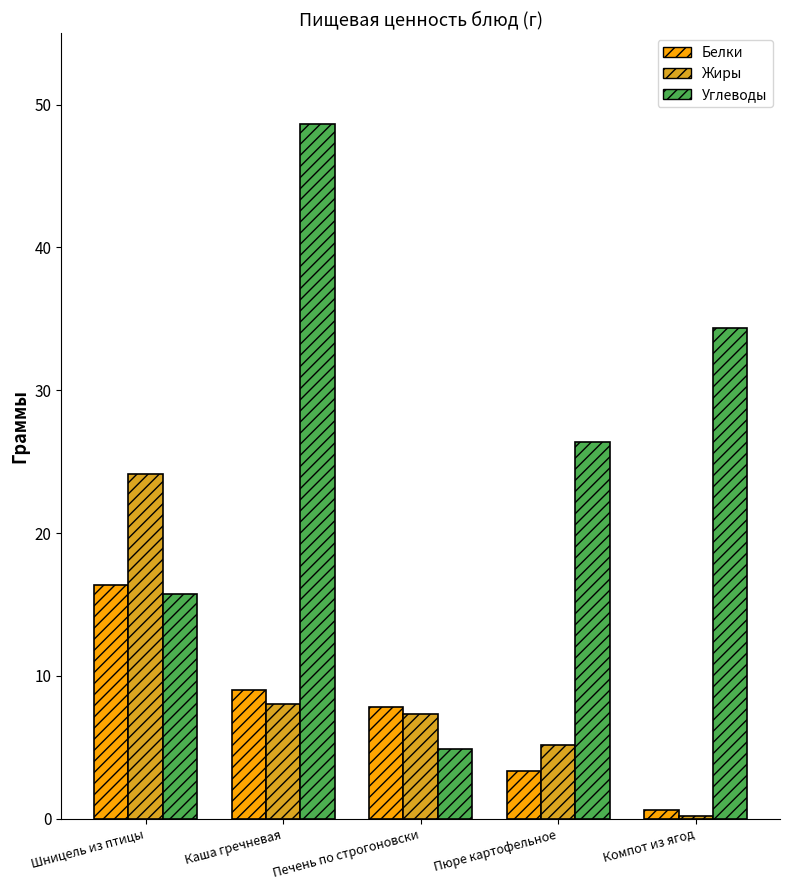

At which label does Белки first exceed 7?

Шницель из птицы